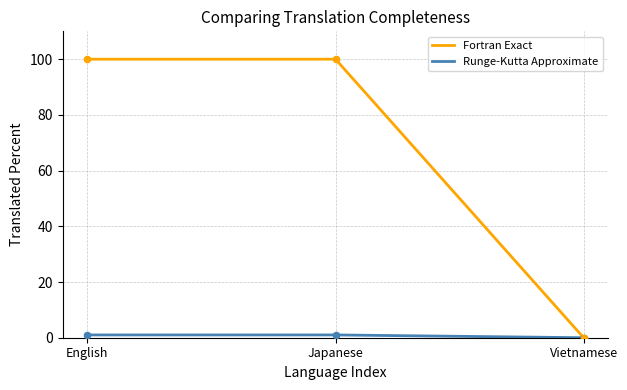

At how many categories does at least one series exceed 68?

2